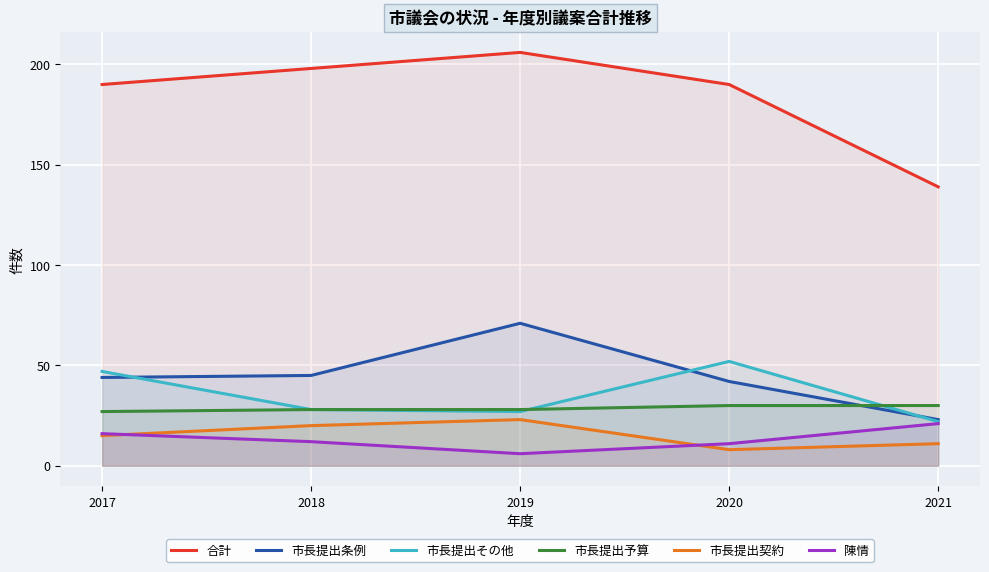

Does the chart display data point markers on the line(s)?

No